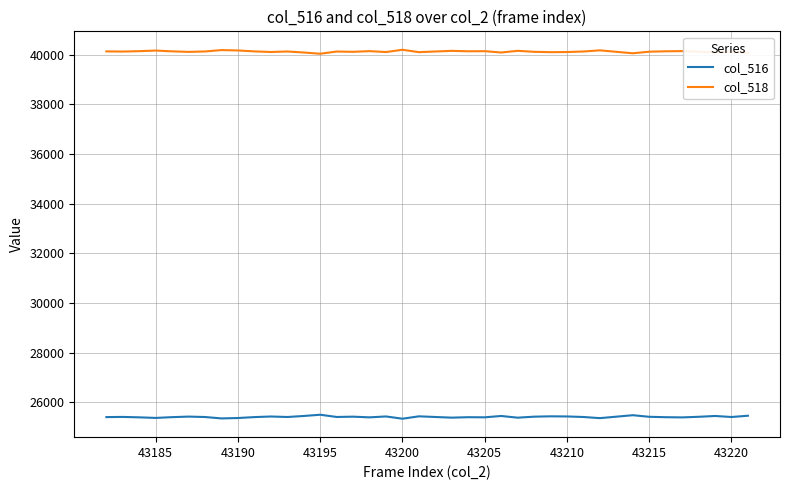

True or false: col_518 and col_516 intersect in this chart.

False